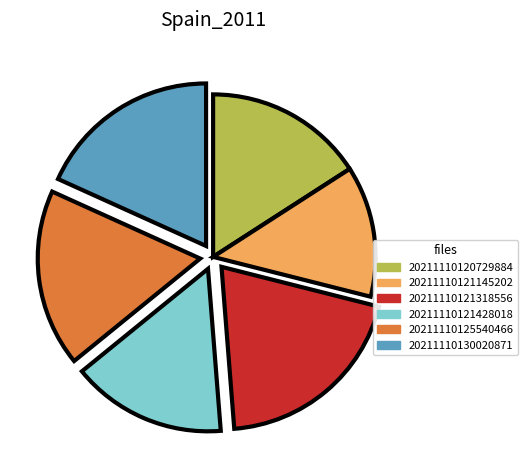

Count the number of slices in the pie.

6